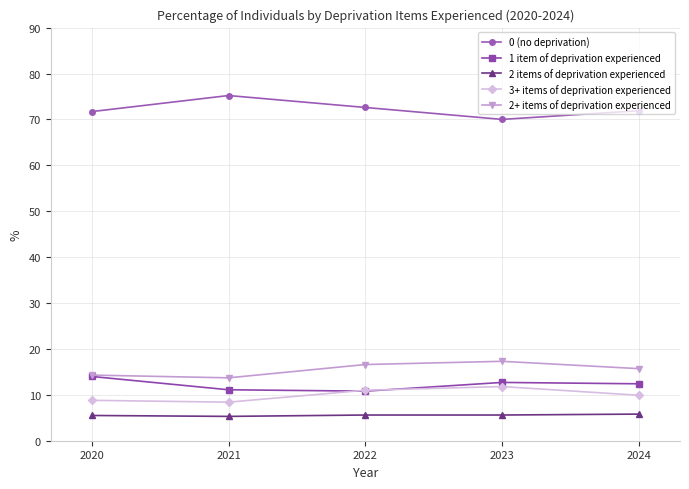

Rank the series by their maximum value, from lowest to highest.

2 items of deprivation experienced, 3+ items of deprivation experienced, 1 item of deprivation experienced, 2+ items of deprivation experienced, 0 (no deprivation)